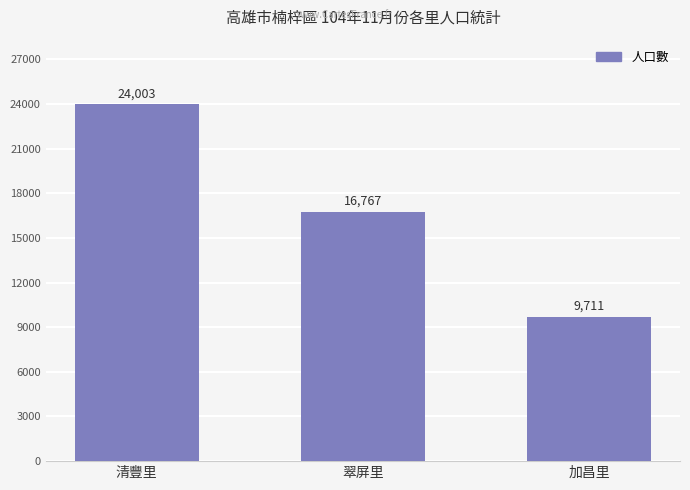

Count the values in the range 9711 to 24003.

3